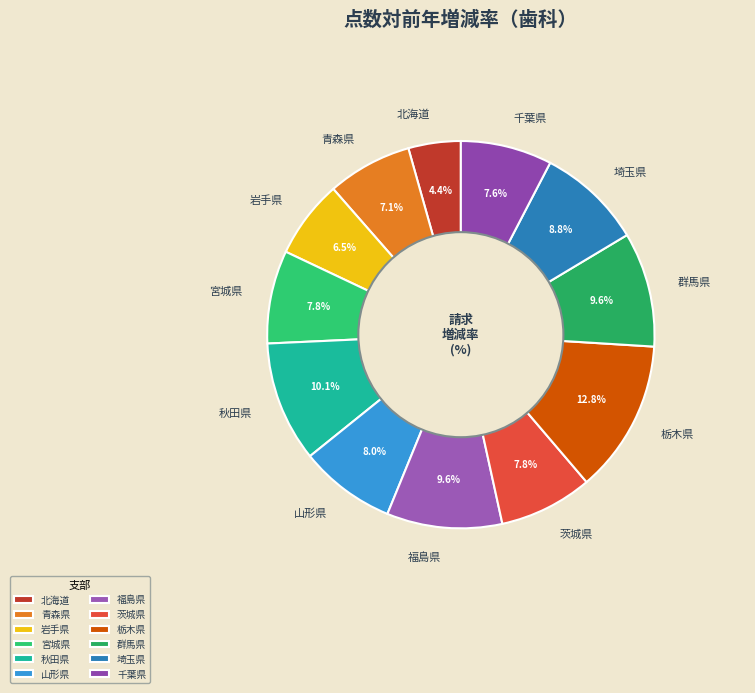

Between 秋田県 and 千葉県, which is larger?

秋田県